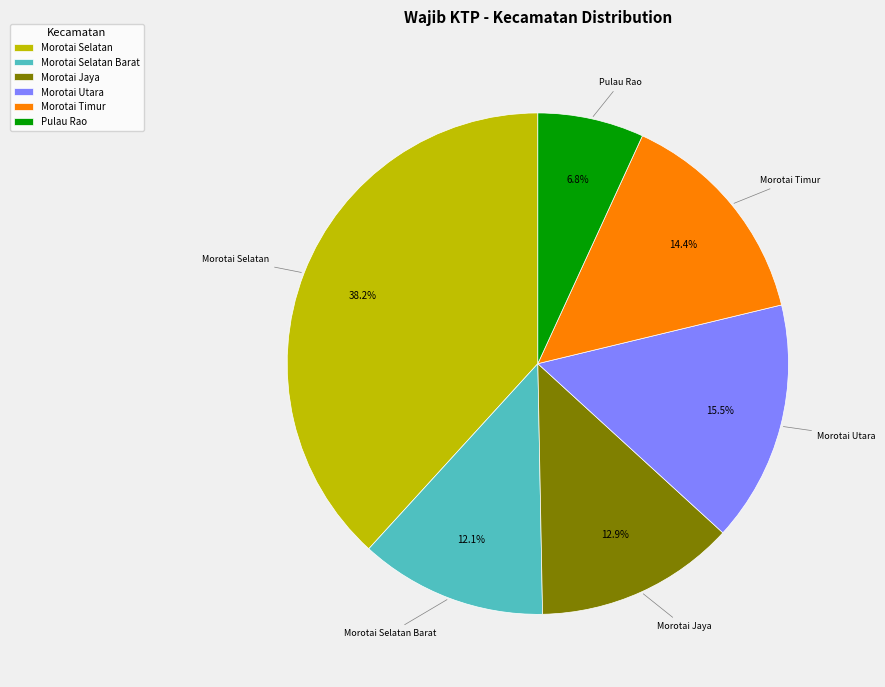

What is the smallest slice in the pie chart?

Pulau Rao